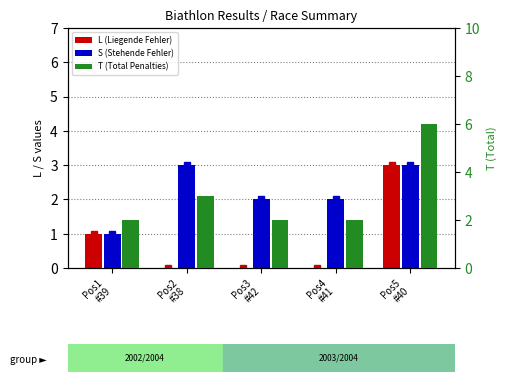

True or false: S (Stehende Fehler) has a value of 2 at Pos4
#41.

True